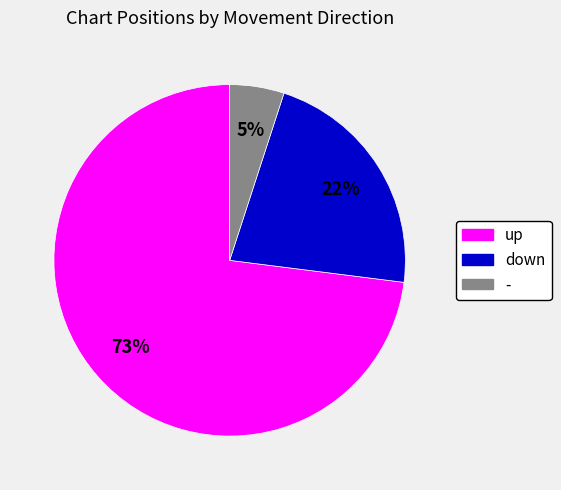

Combined, do down and - account for over 50%?

No